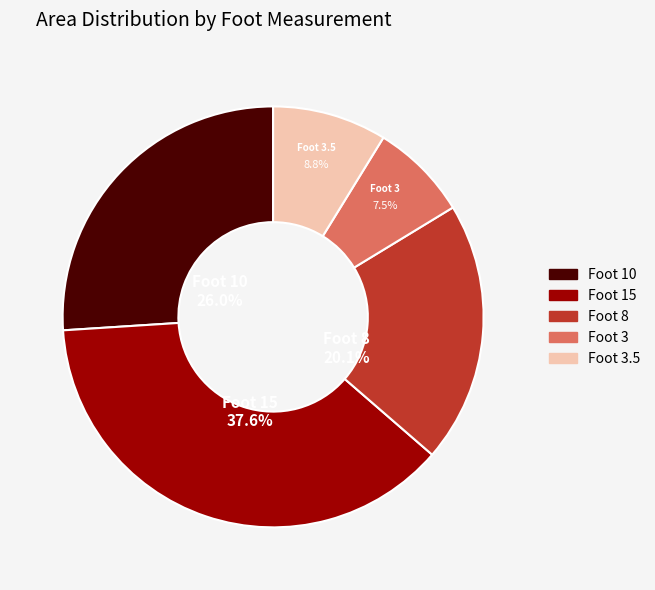

Combined, do Foot 3.5 and Foot 8 account for over 50%?

No